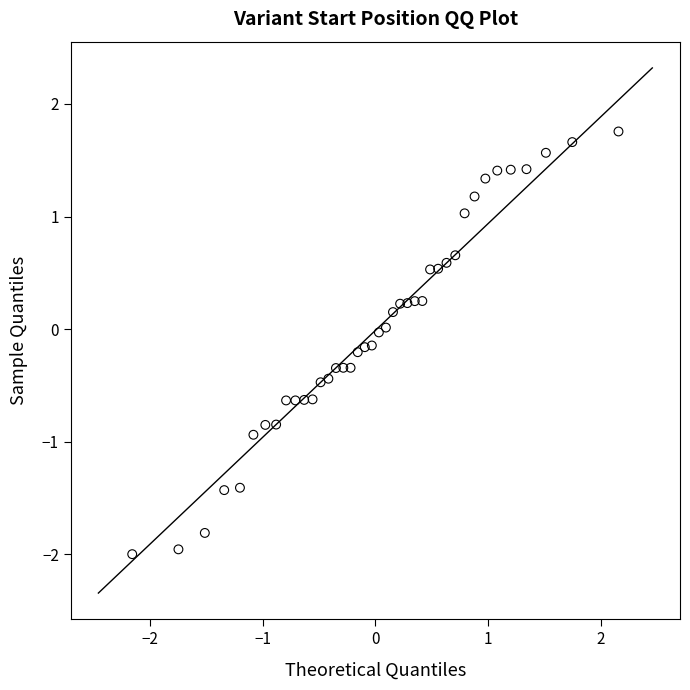

What is the range of X values (max minus min)?

4.3